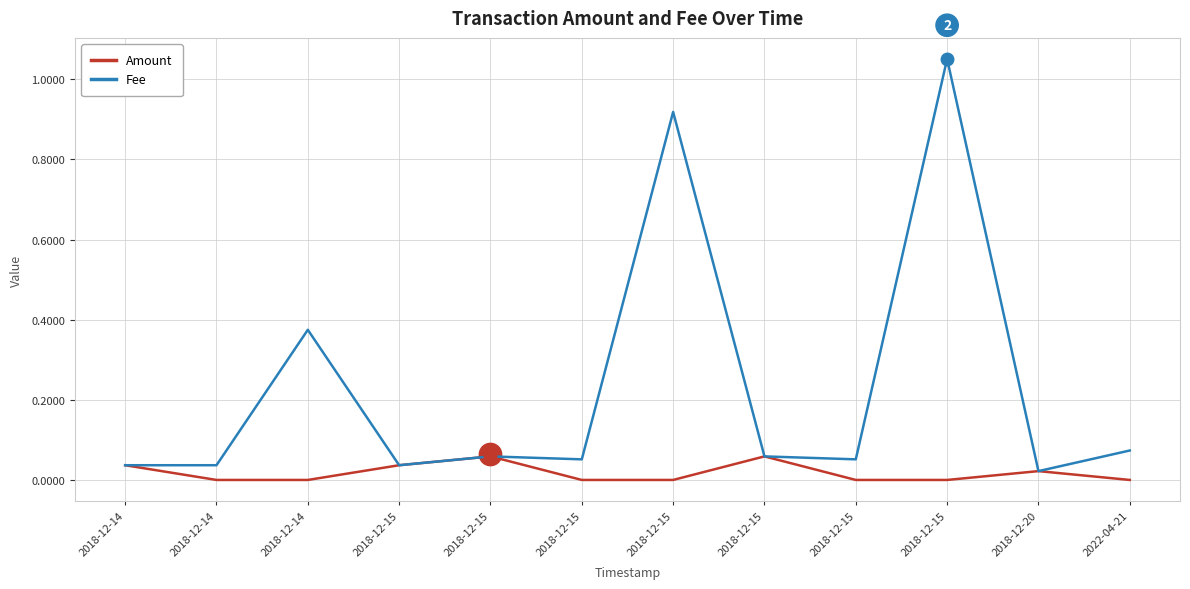

Reading left to right, what are all the values shown in this chart?

Amount: 0.0	0.0	0.0	0.0	0.1	0.0	0.0	0.1	0.0	0.0	0.0	0.0
Fee: 0.0	0.0	0.4	0.0	0.1	0.1	0.9	0.1	0.1	1.1	0.0	0.1